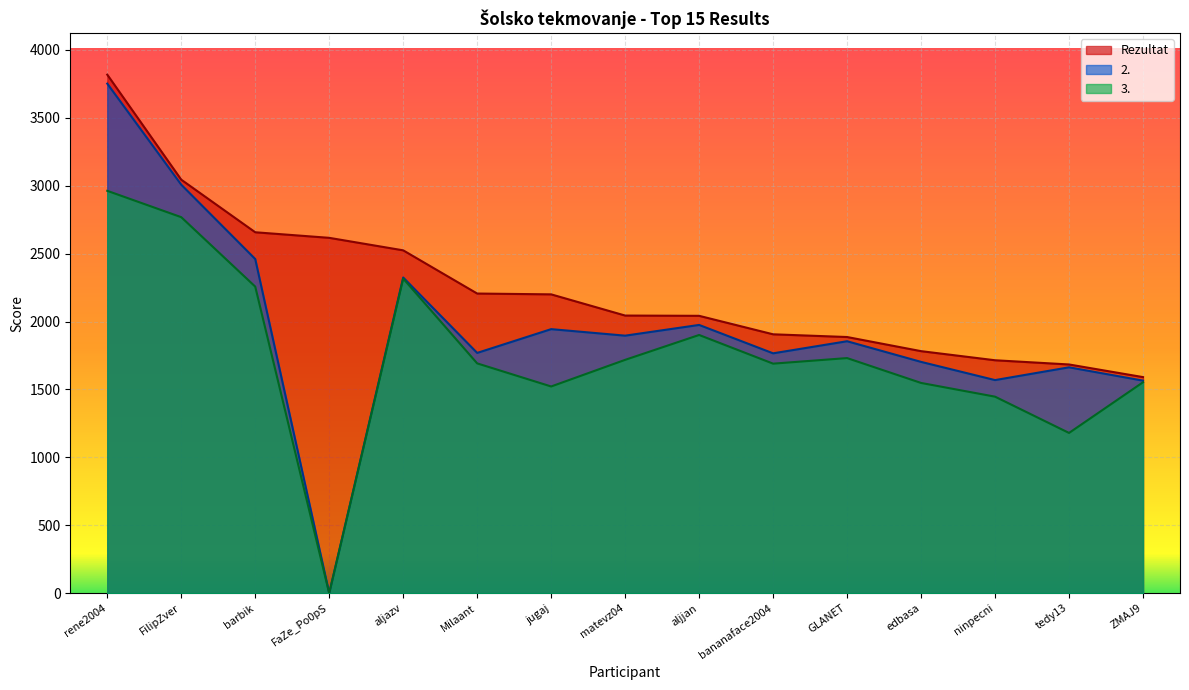

Rank the series at jugaj from lowest to highest value.

3., 2., Rezultat